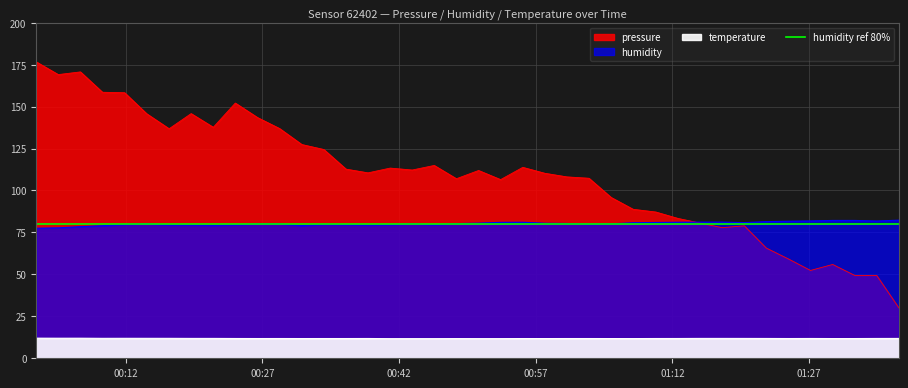

The temperature series shows 4.2 at 19. True or false?

False